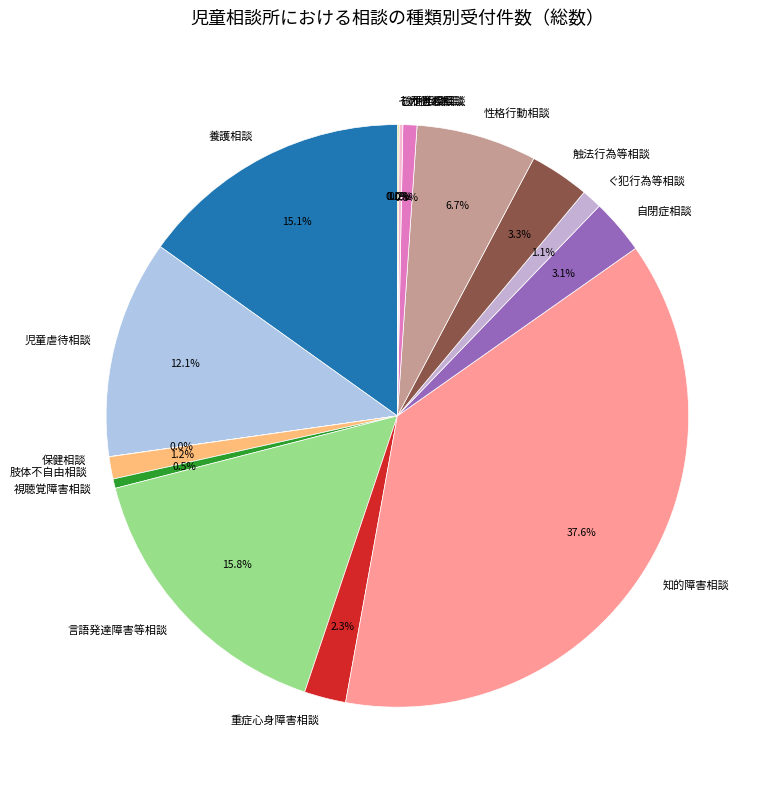

How much of the chart is everything except 重症心身障害相談?

97.7%